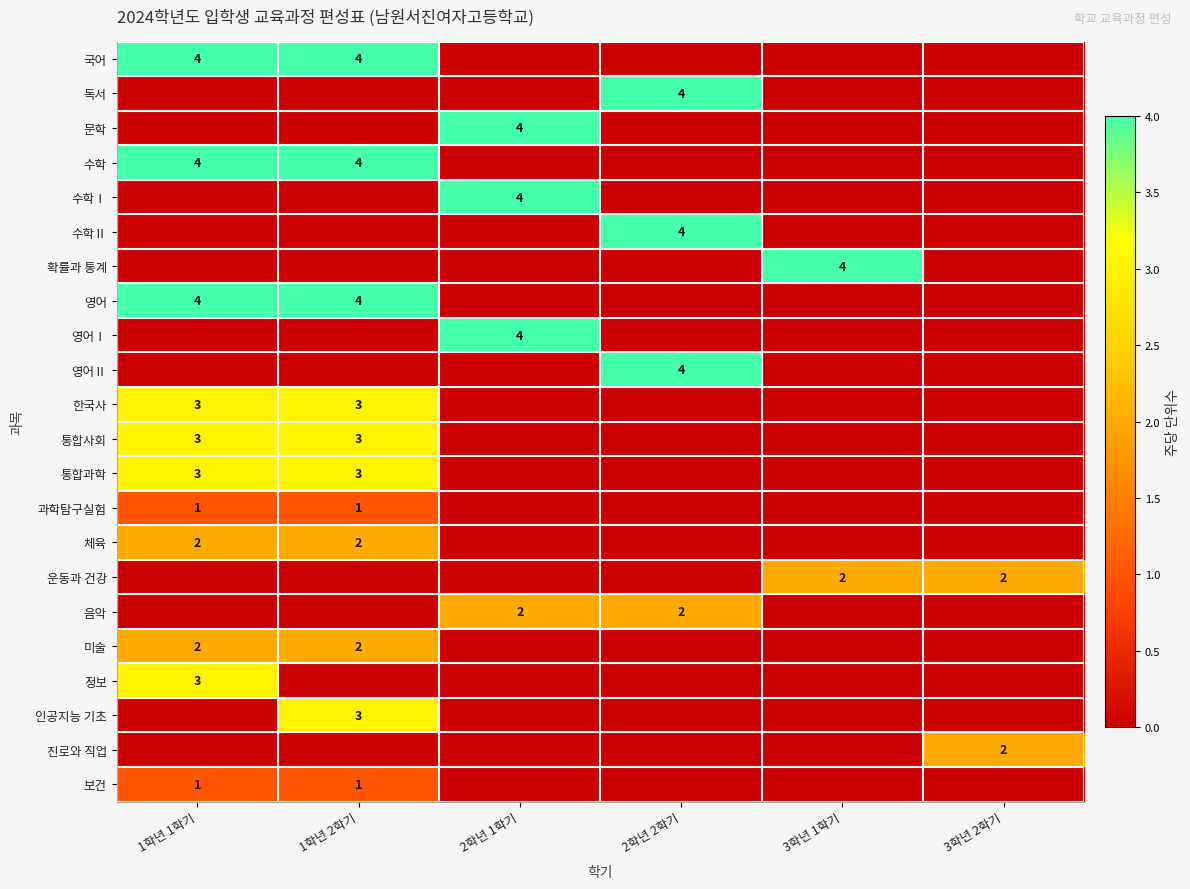

The 운동과 건강 series shows 1 at 3학년 1학기. True or false?

False